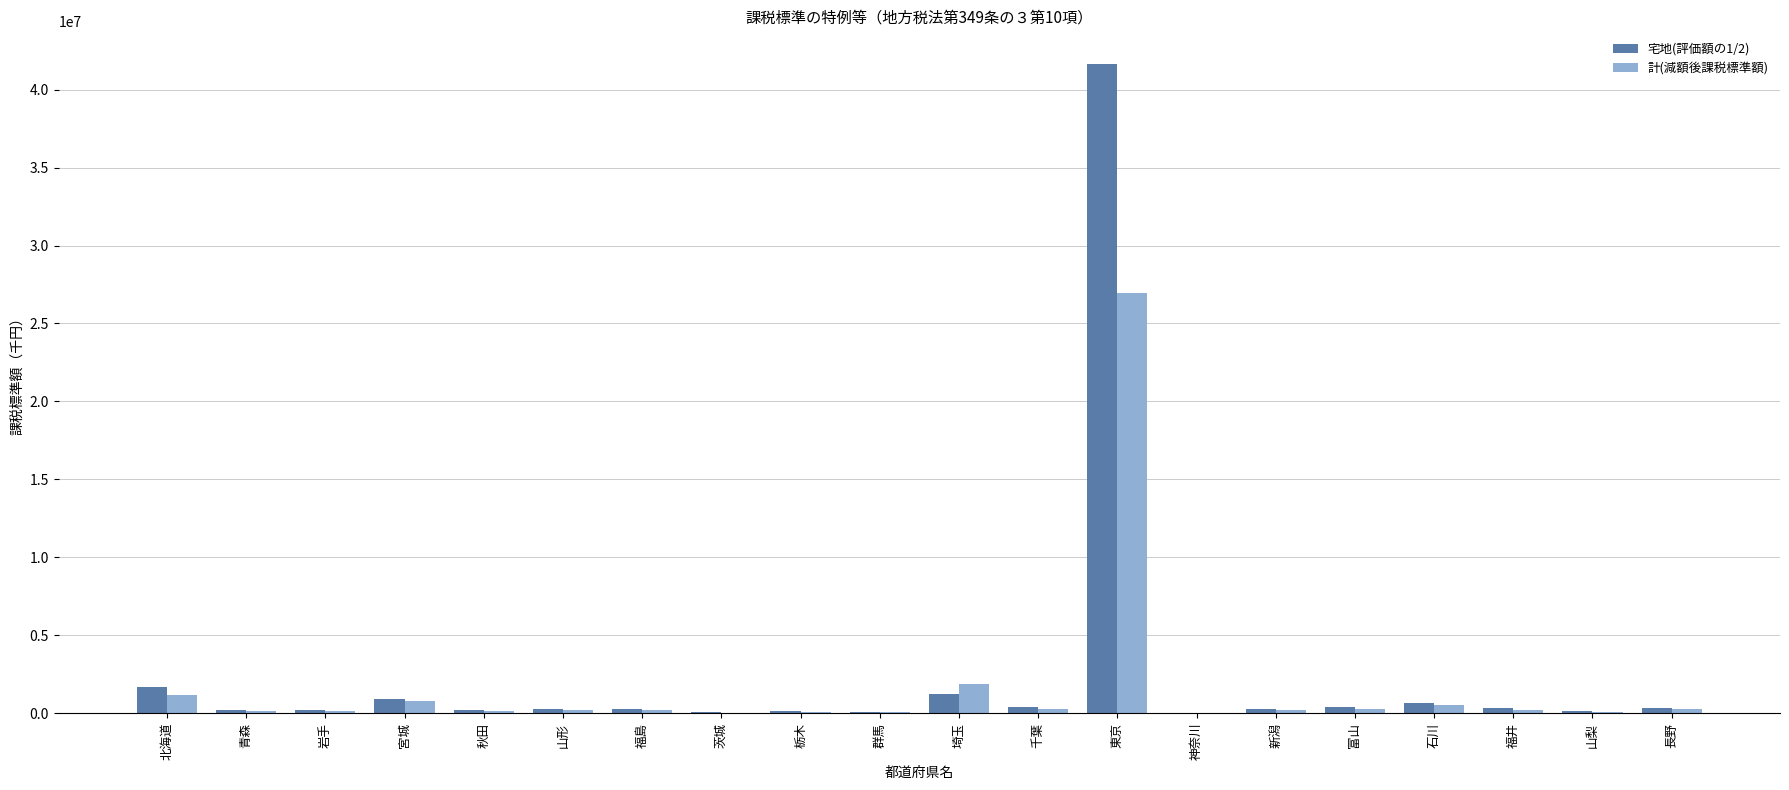

What is the sum of the 計(減額後課税標準額) values at 東京 and 埼玉?

28821720